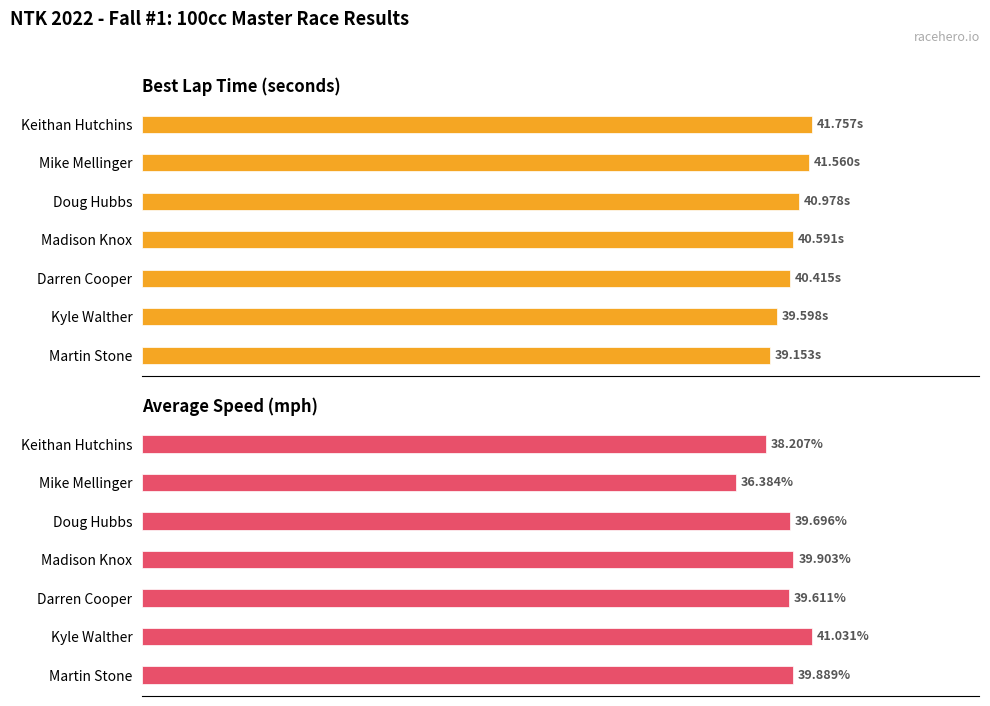

What is the difference between the maximum and second lowest values in the Average Speed series?

2.8